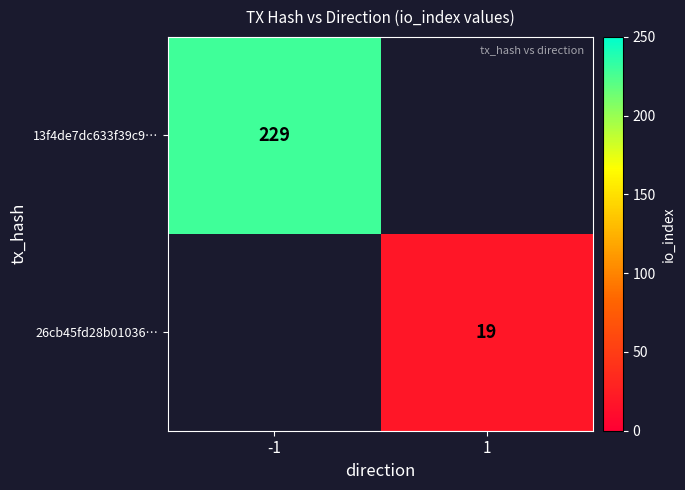

At how many categories does at least one series exceed 135?

1